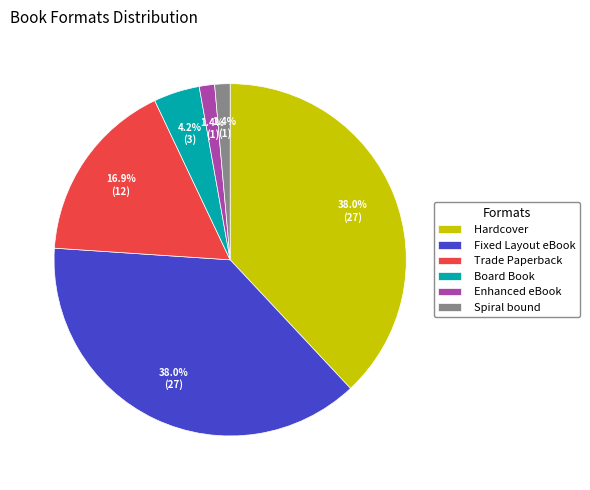

The Hardcover slice represents 29% of the pie. True or false?

False